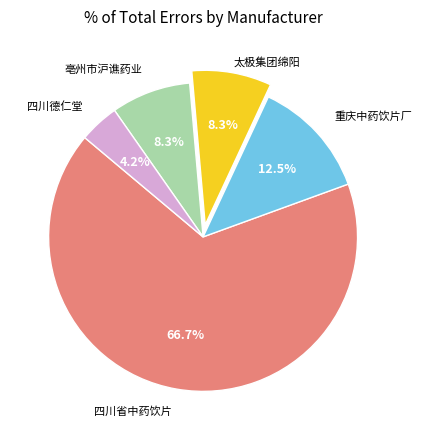

Does any single category account for the majority?

Yes